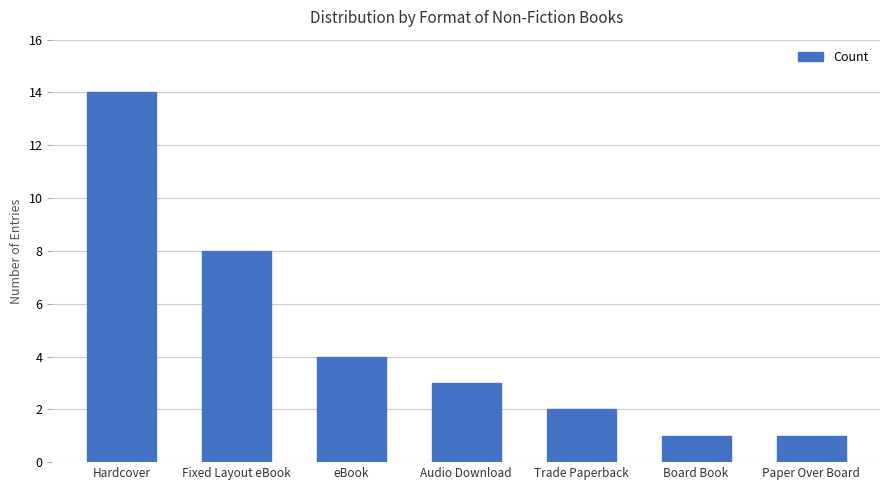

The chart shows a value of 3 at eBook. True or false?

False